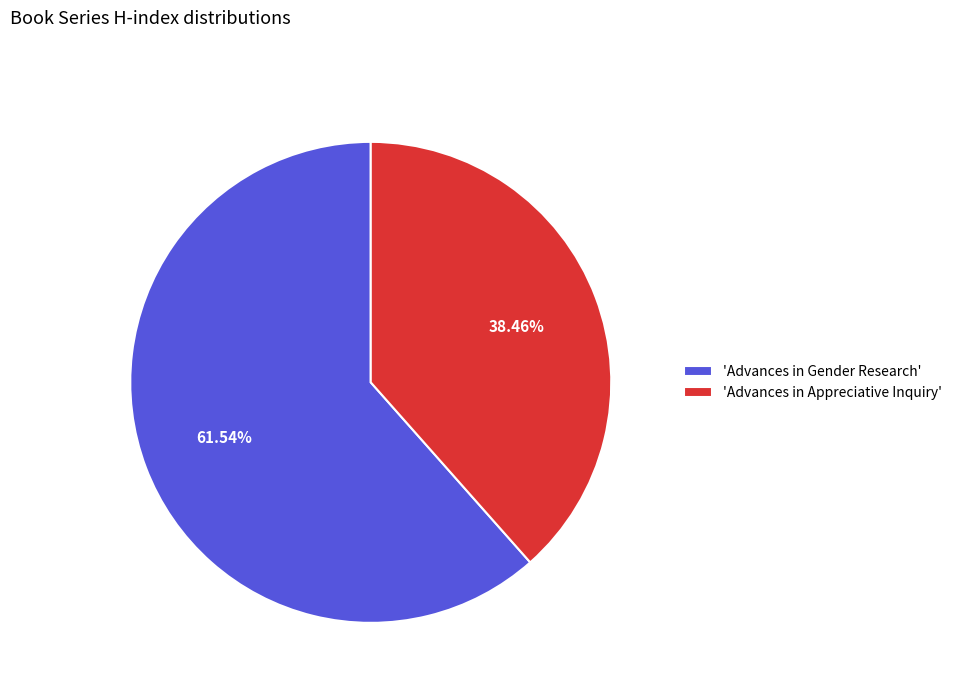

Approximately how many times larger is the value at 'Advances in Appreciative Inquiry' compared to 'Advances in Gender Research'?

0.6